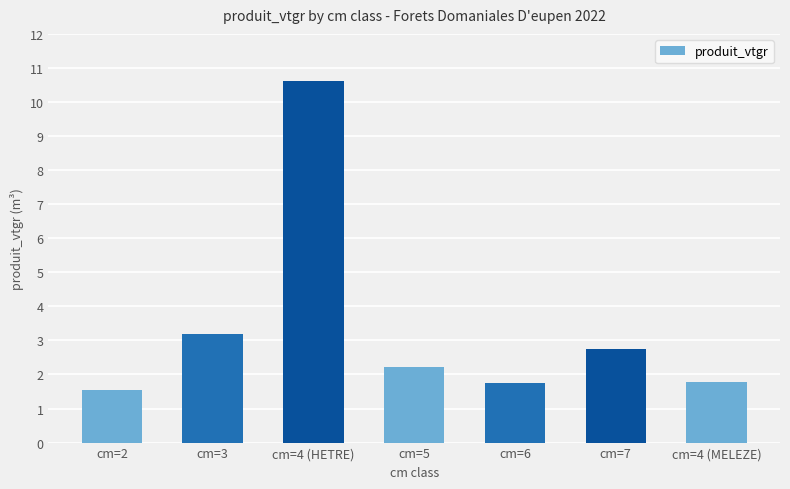

At which label is the value closest to 6?

cm=3